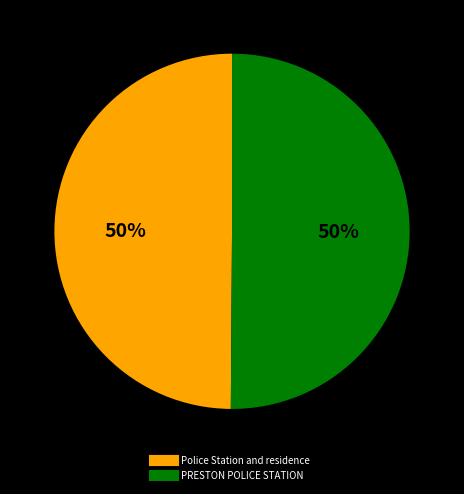

Do PRESTON POLICE STATION and Police Station and residence together represent more than half of the pie?

Yes